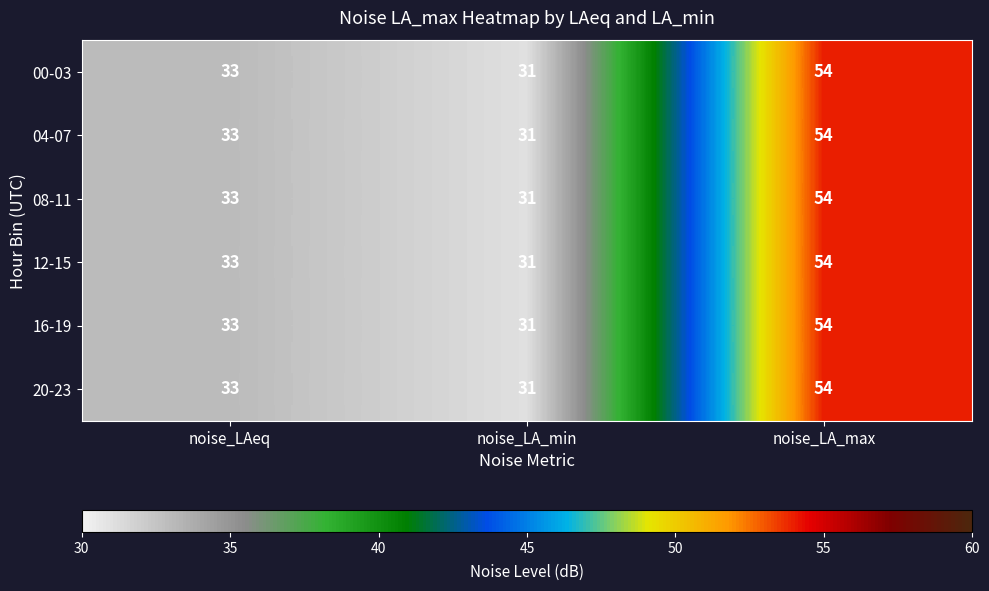

How many values in the 12-15 series are below 33?

1